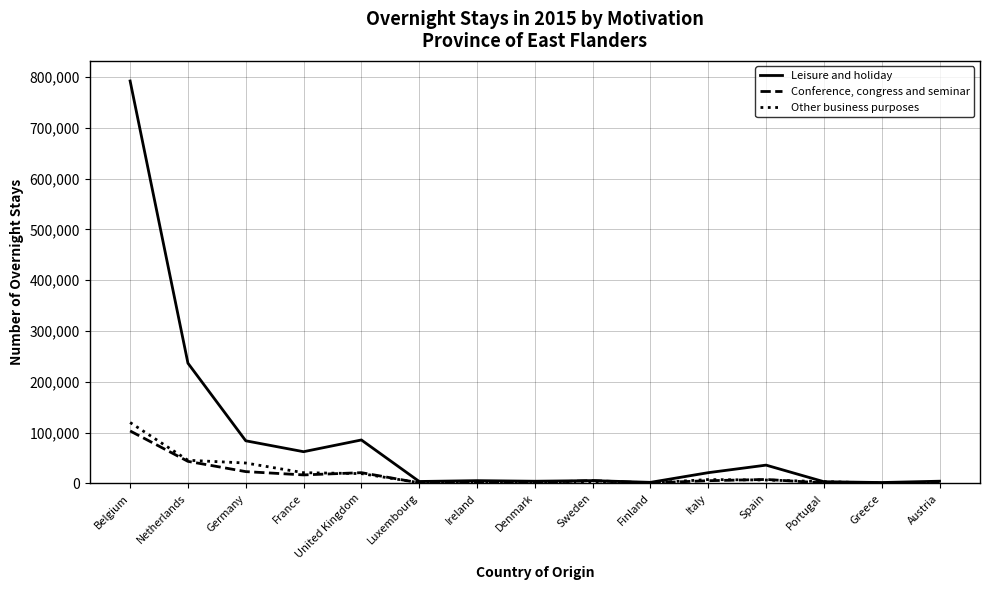

Which series changed the most between United Kingdom and Greece?

Leisure and holiday